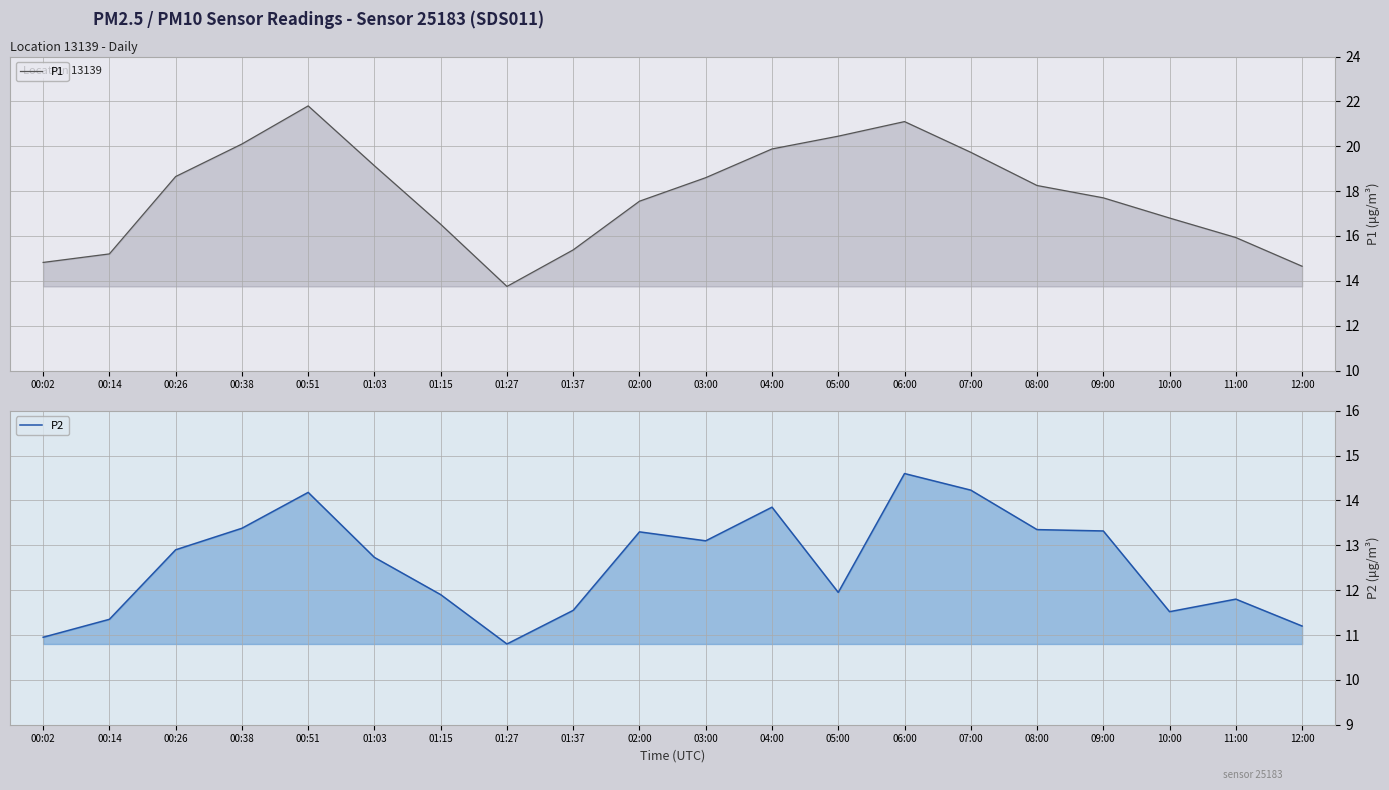

The value of P2 at 01:37 is 11.6. True or false?

True